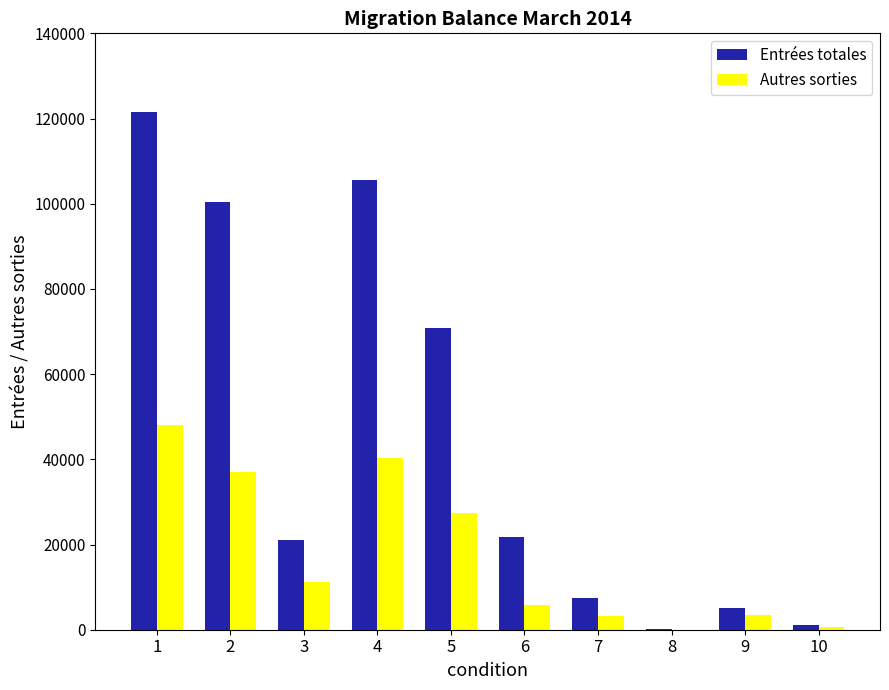

The value of Entrées totales at 7 is 7347. True or false?

True